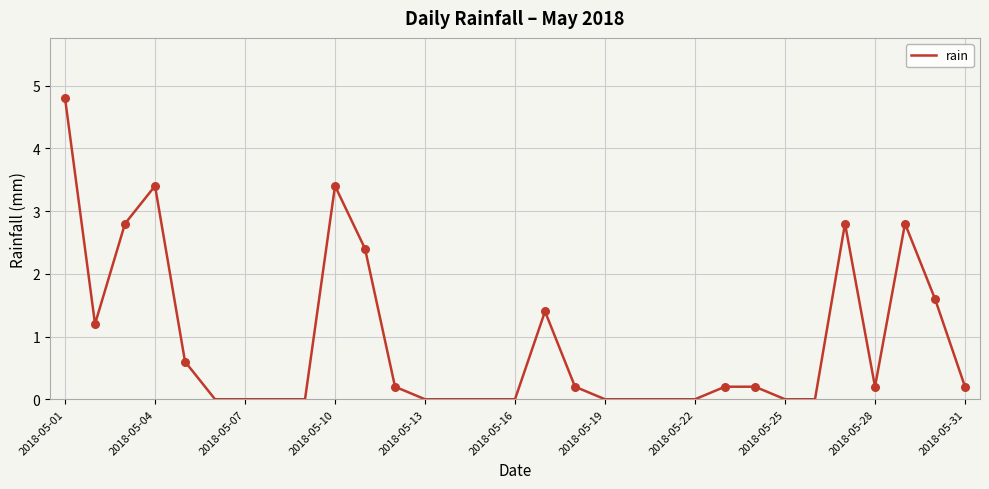

What is the maximum value shown in the chart?

4.8